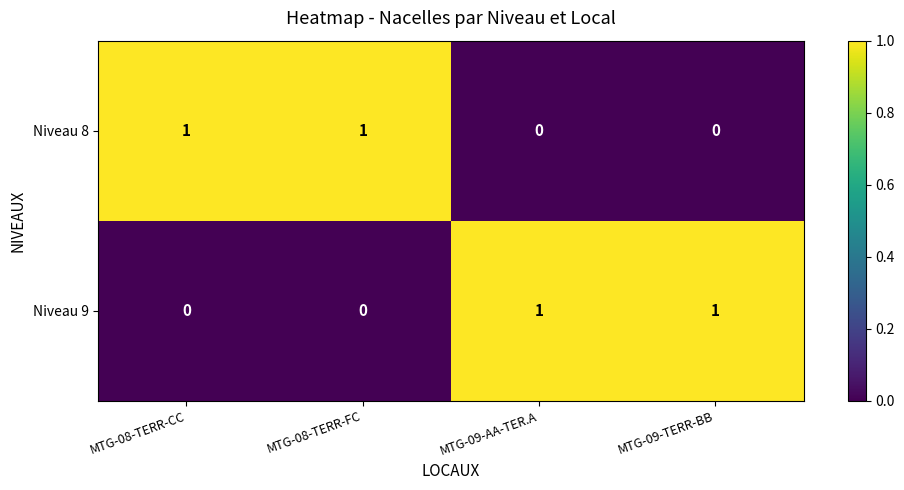

Is the value of Niveau 9 at MTG-09-TERR-BB greater than the value of Niveau 8 at MTG-09-TERR-BB?

Yes